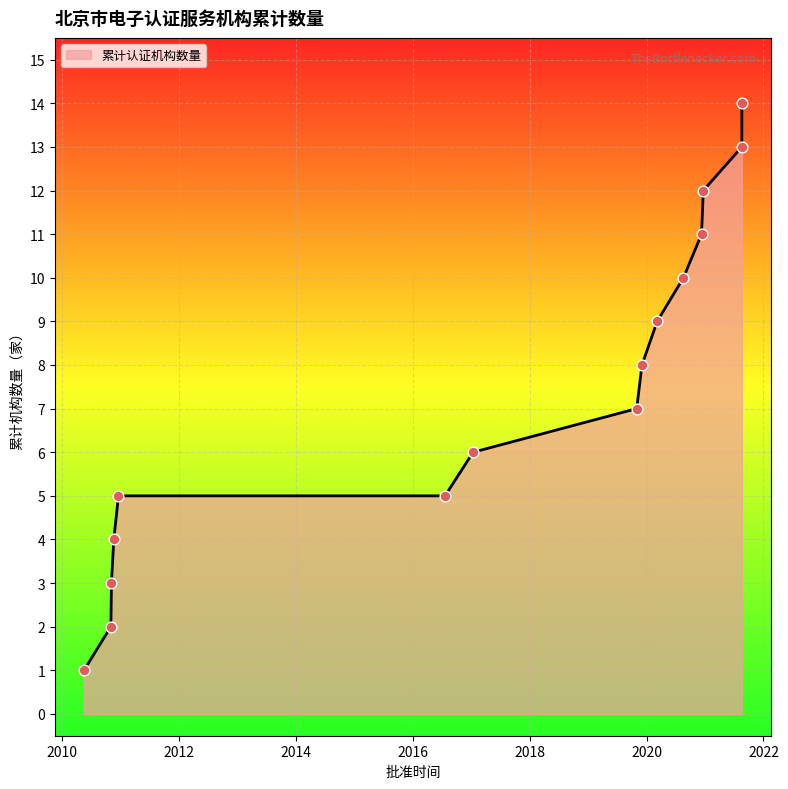

What is the change in value from 2010-12 to 2019-12?

+3